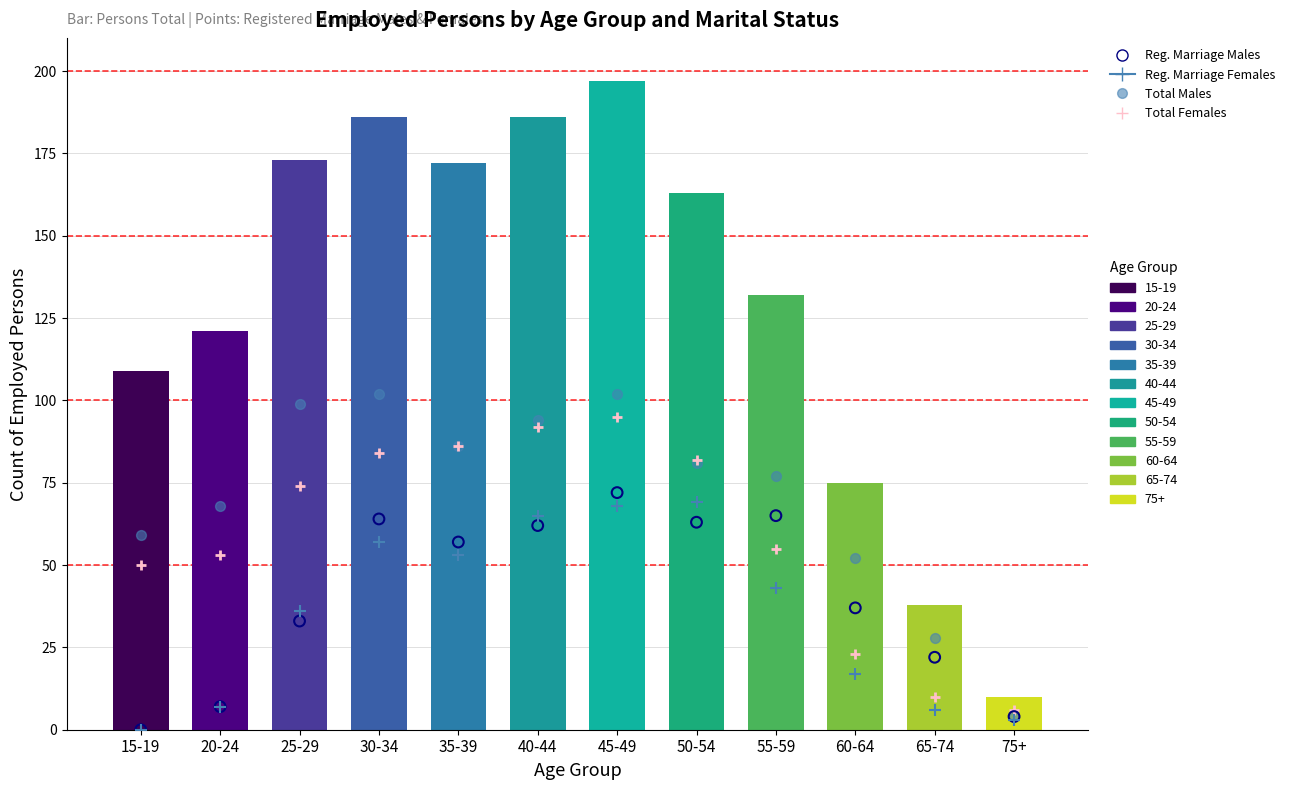

Which series contains the lowest Y value?

Registered Marriage Males